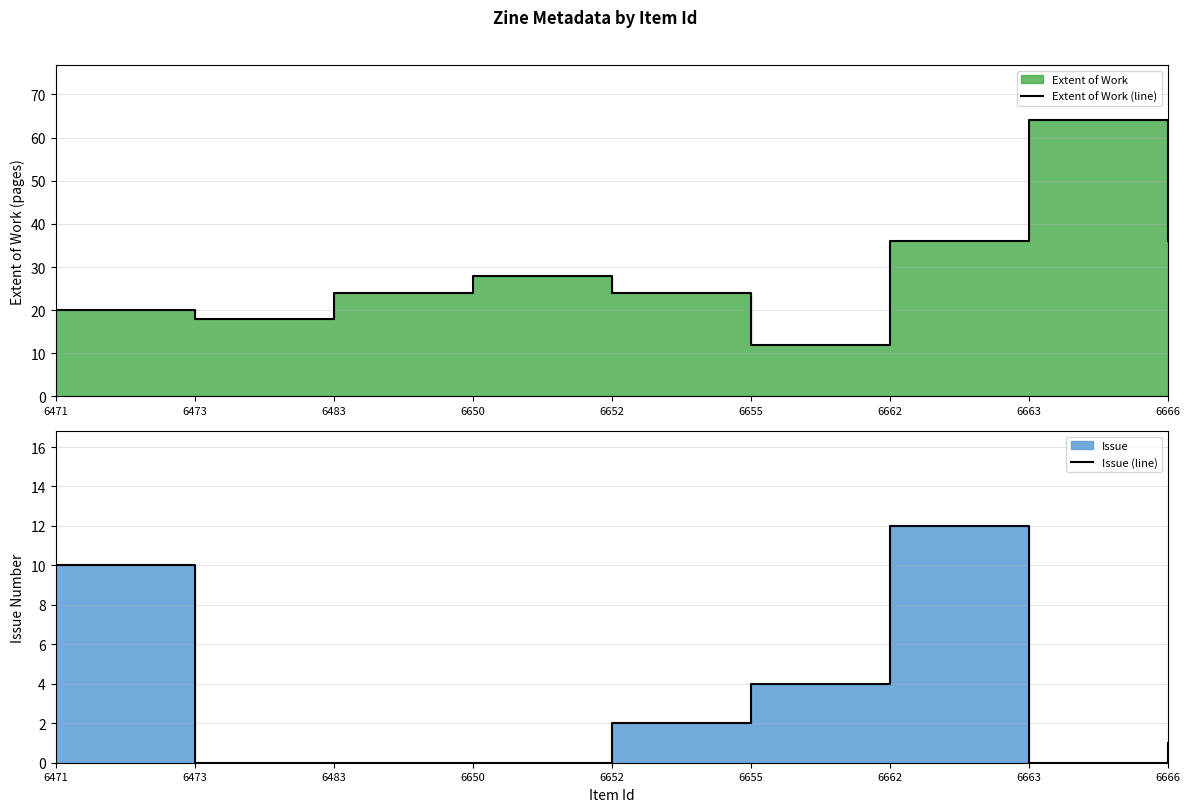

Which series has the widest spread of values?

Extent of Work (line)